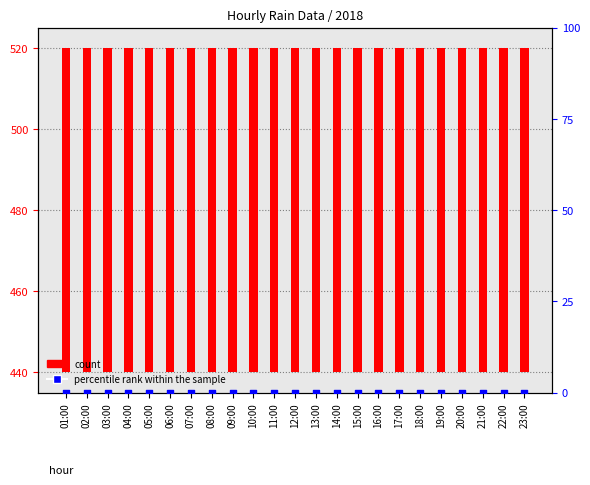

Which series has the largest Y range (max minus min)?

count